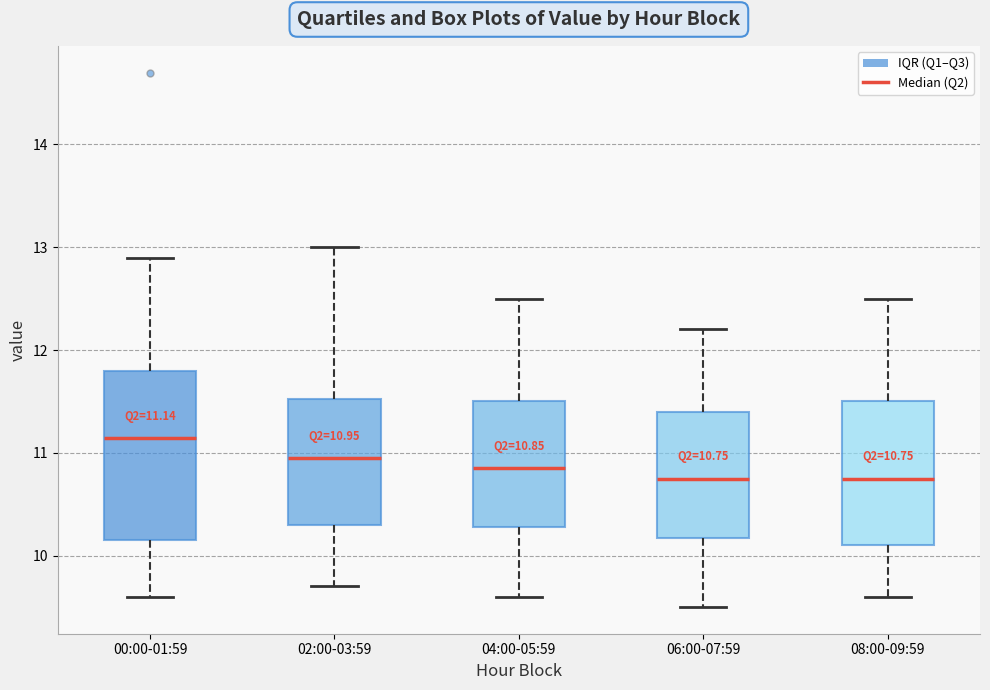

Which box is the tallest, from its lower edge to its upper edge?

00:00-01:59